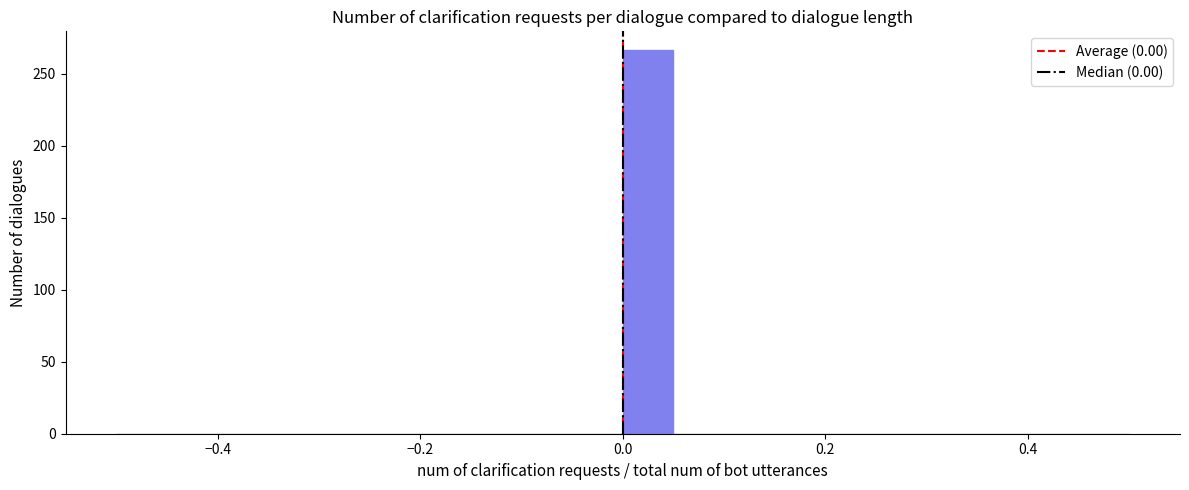

Around what value on the x-axis is the tallest bar? Give the approximate position of its centre, as read against the axis.

0.02